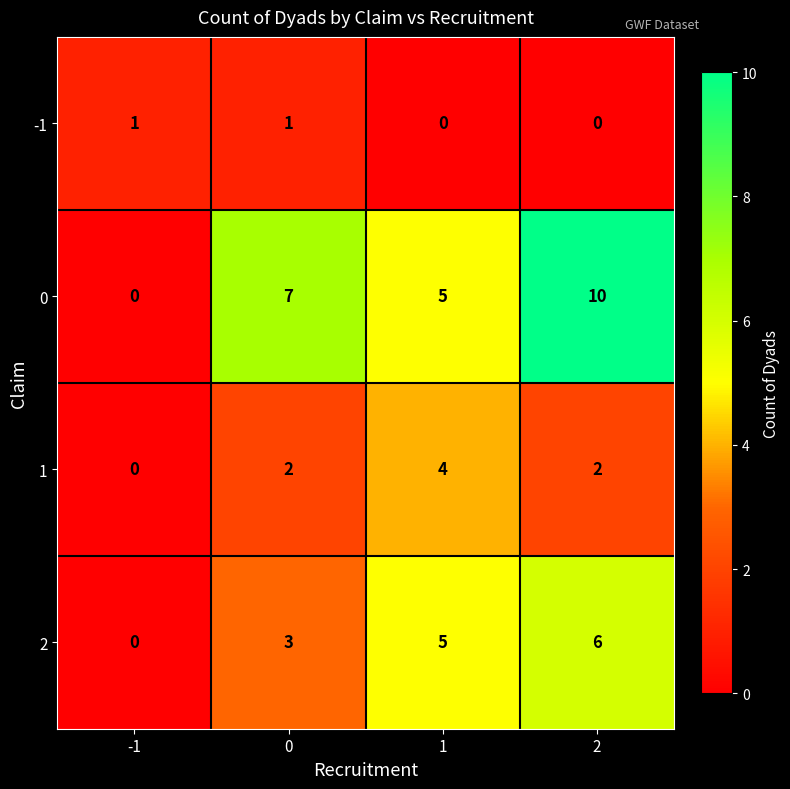

Rank the series by their average value, from lowest to highest.

-1, 1, 2, 0